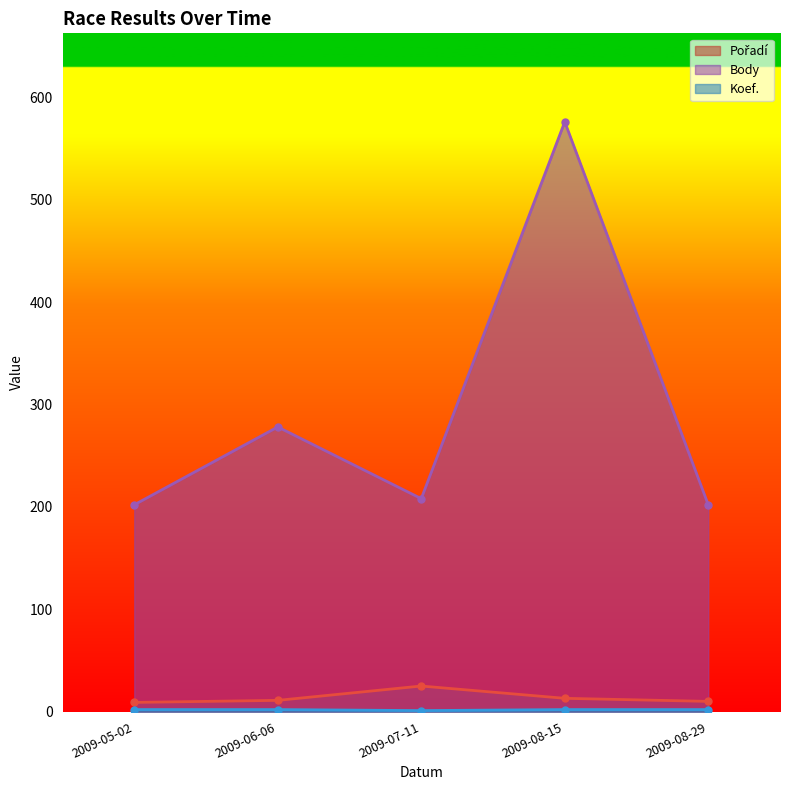

True or false: Pořadí and Koef. intersect in this chart.

False